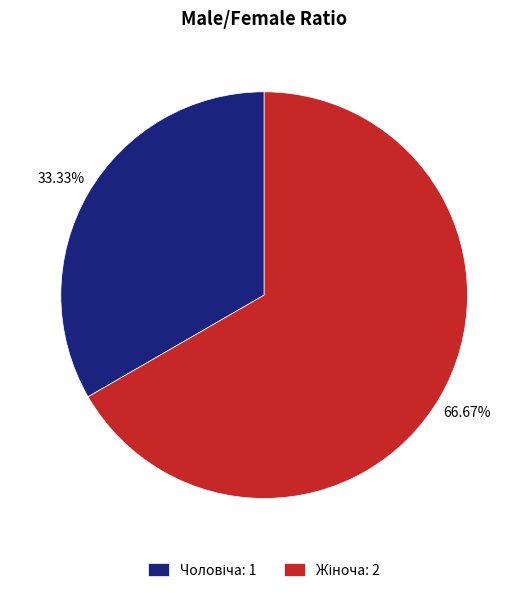

Does any single category account for the majority?

Yes